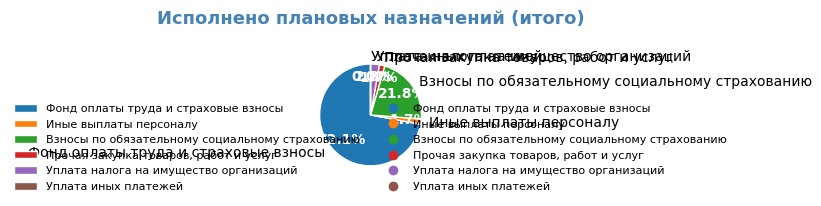

Which category has the biggest portion of the pie?

Фонд оплаты труда и страховые взносы